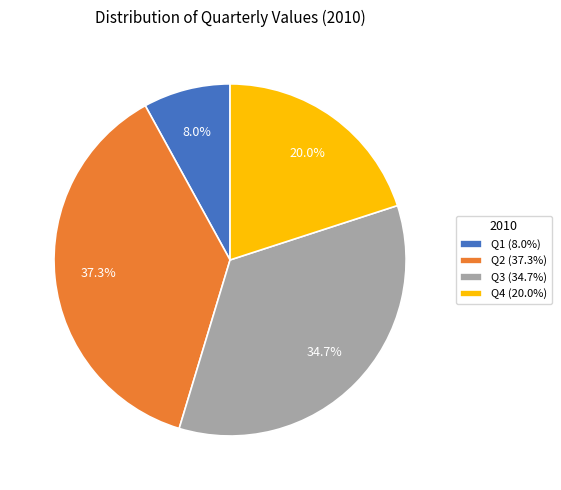

To the nearest percent, what is the combined percentage of Q2 and Q4?

57%